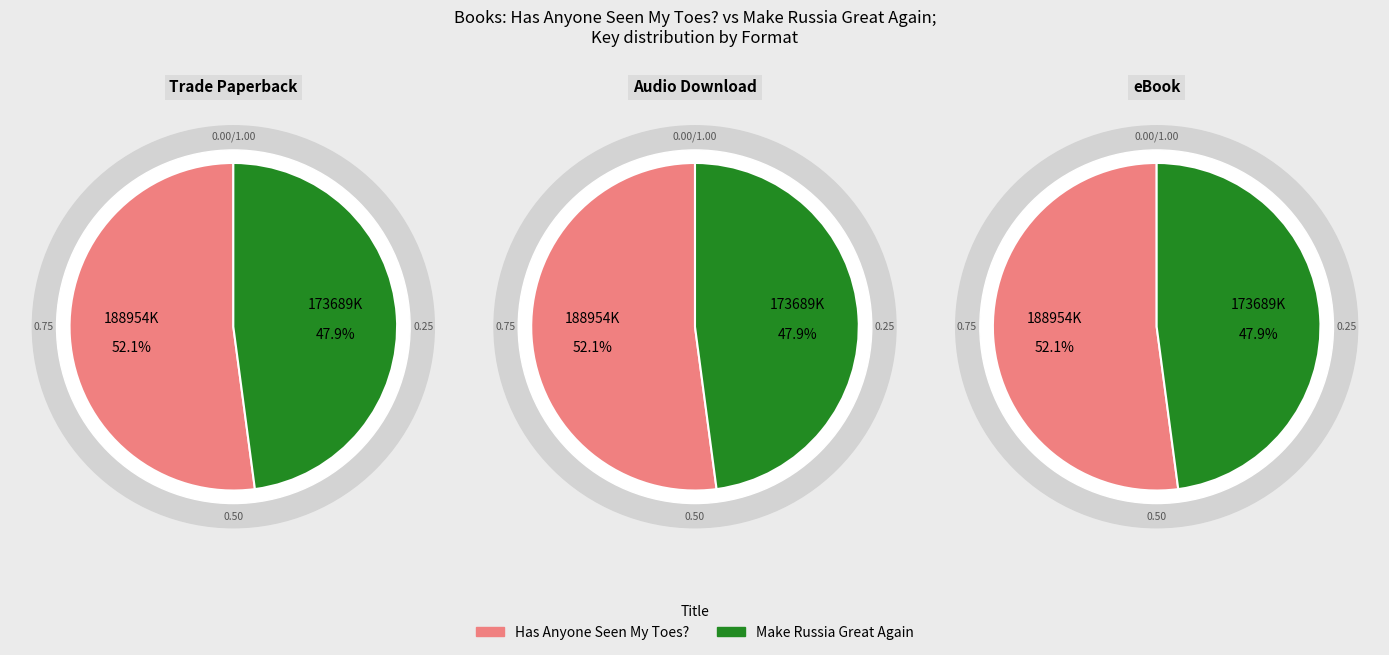

Which slice is the smallest?

Make Russia Great Again